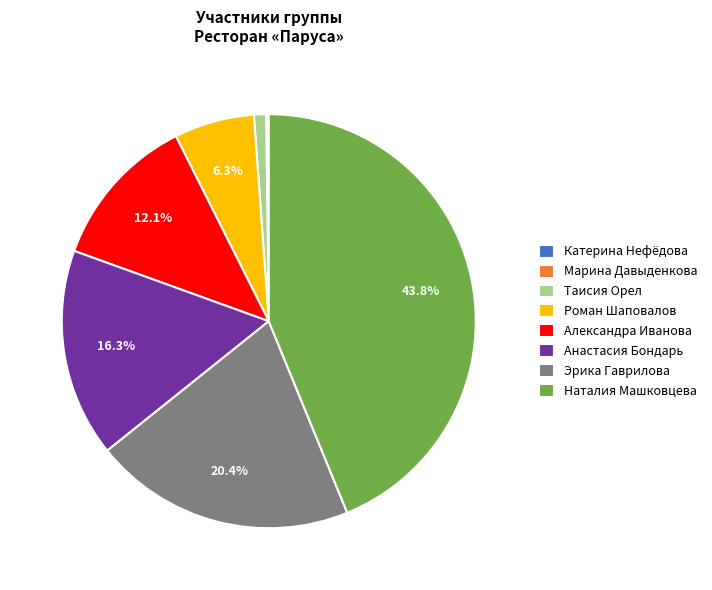

Does any single category account for the majority?

No